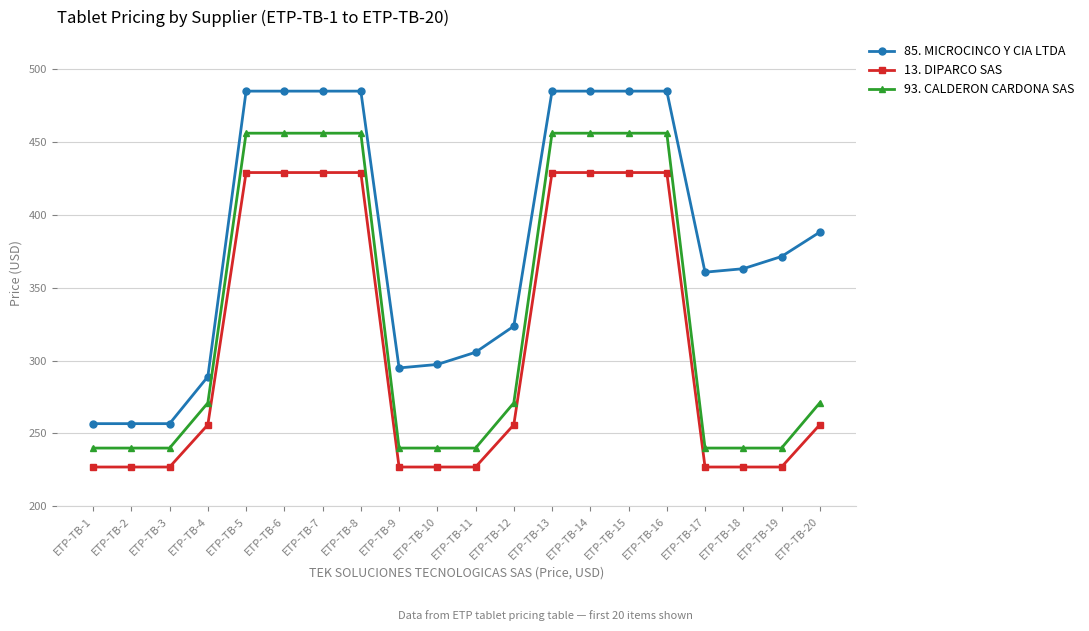

True or false: 93. CALDERON CARDONA SAS and 85. MICROCINCO Y CIA LTDA intersect in this chart.

False